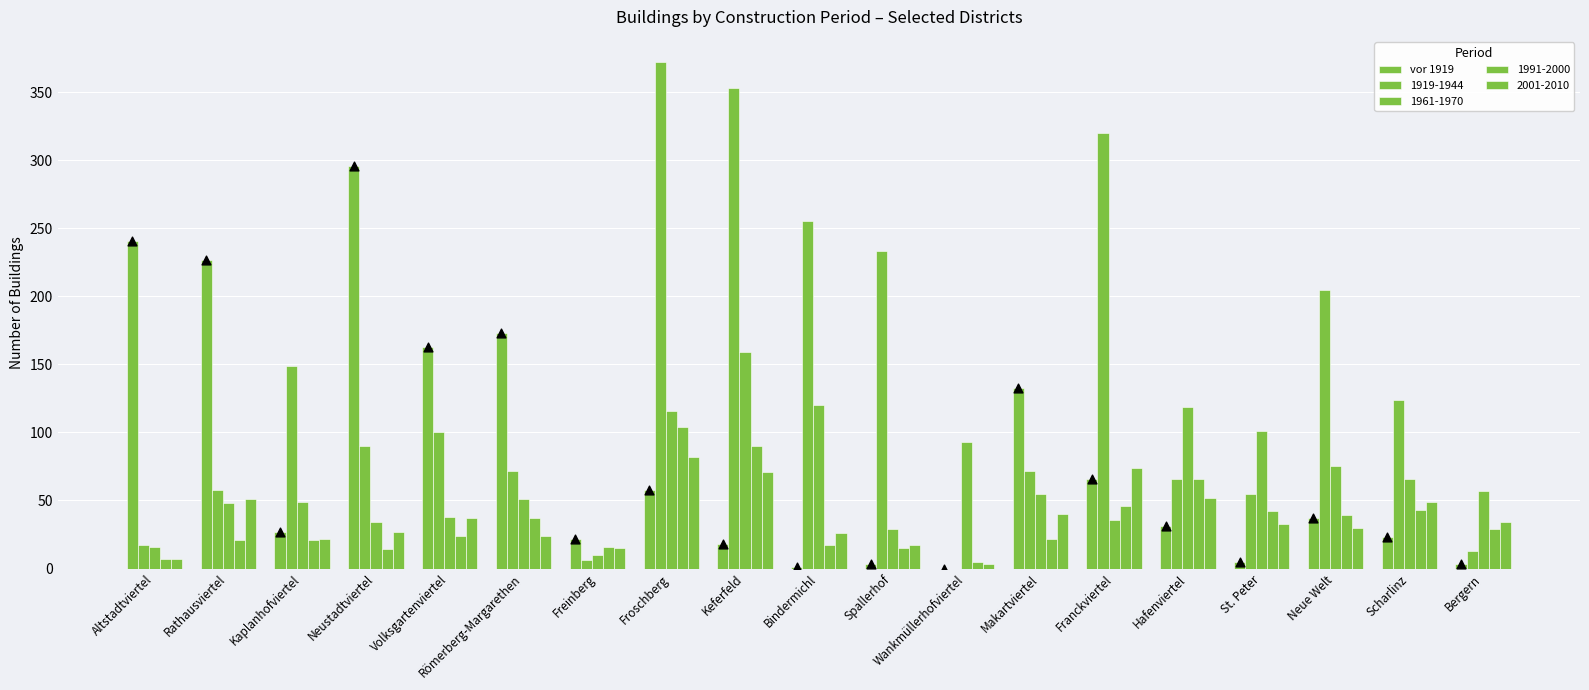

What is the change in value from Bindermichl to Scharlinz?

+22